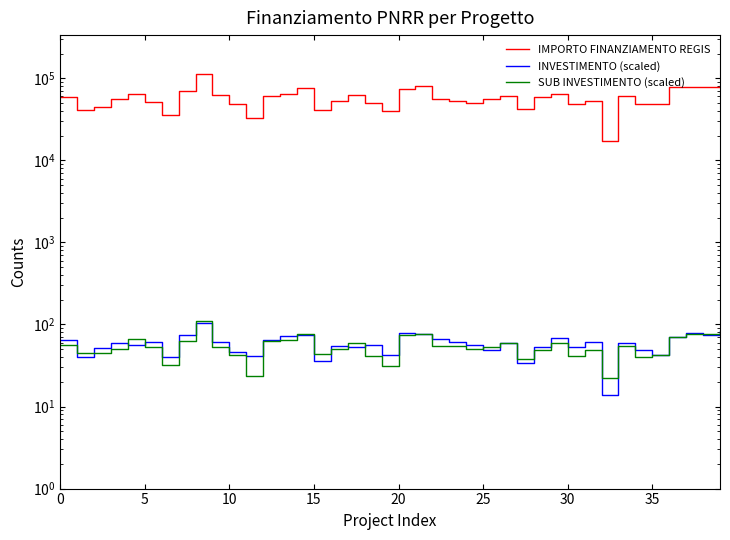

True or false: SUB INVESTIMENTO (scaled) and IMPORTO FINANZIAMENTO REGIS cross at least once.

False